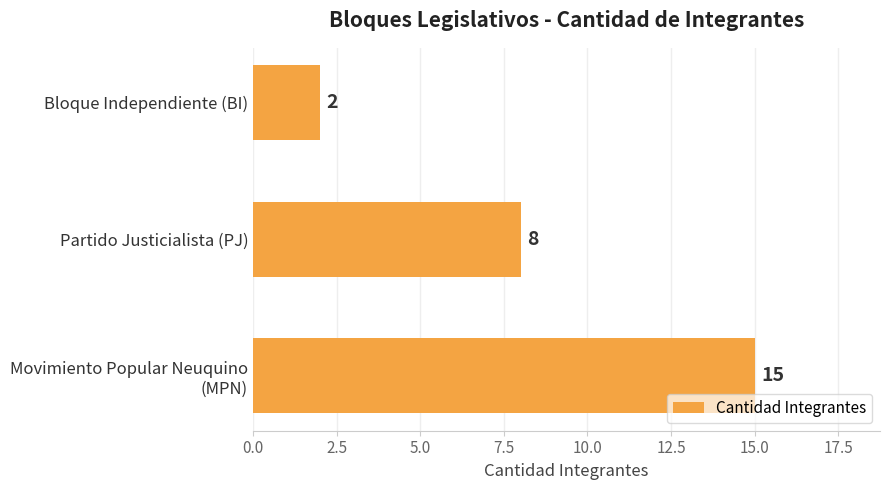

True or false: the data shows 3 at Bloque Independiente (BI).

False